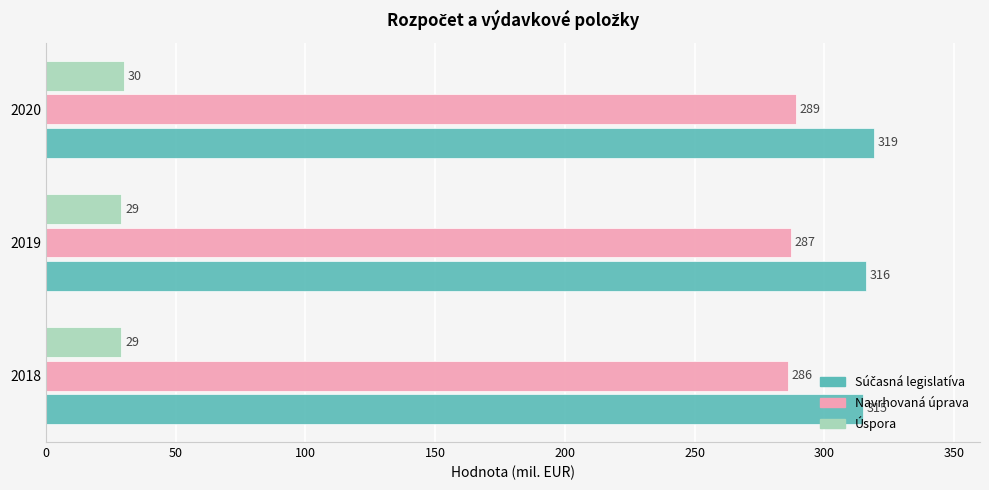

Which category has the highest value across all series?

2020